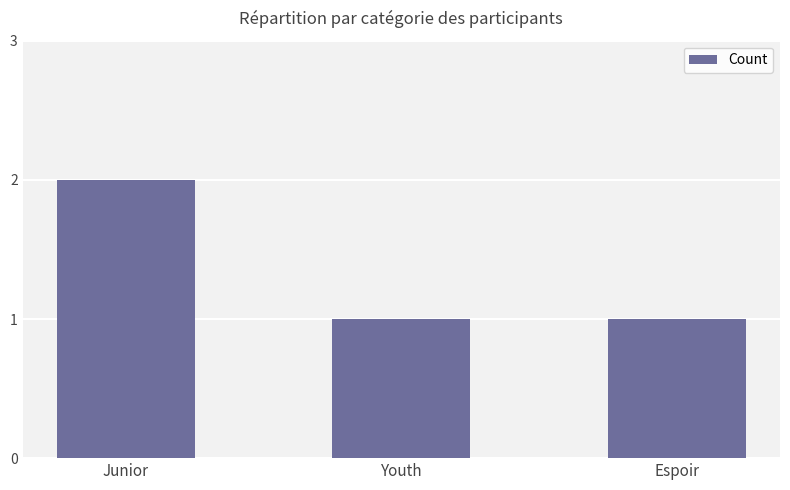

The chart shows a value of 1 at Espoir. True or false?

True